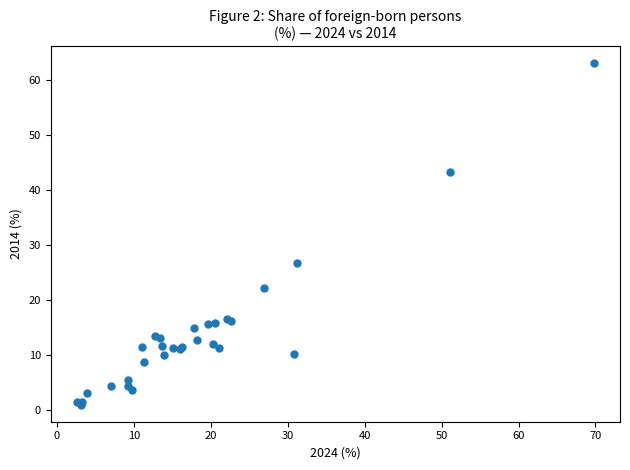

What Y value in the scatter plot is closest to 32?

26.8